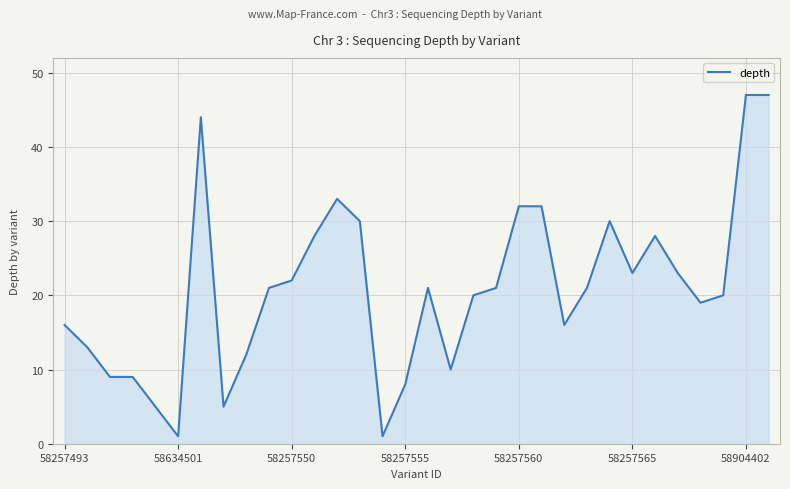

What is the maximum value shown in the chart?

47